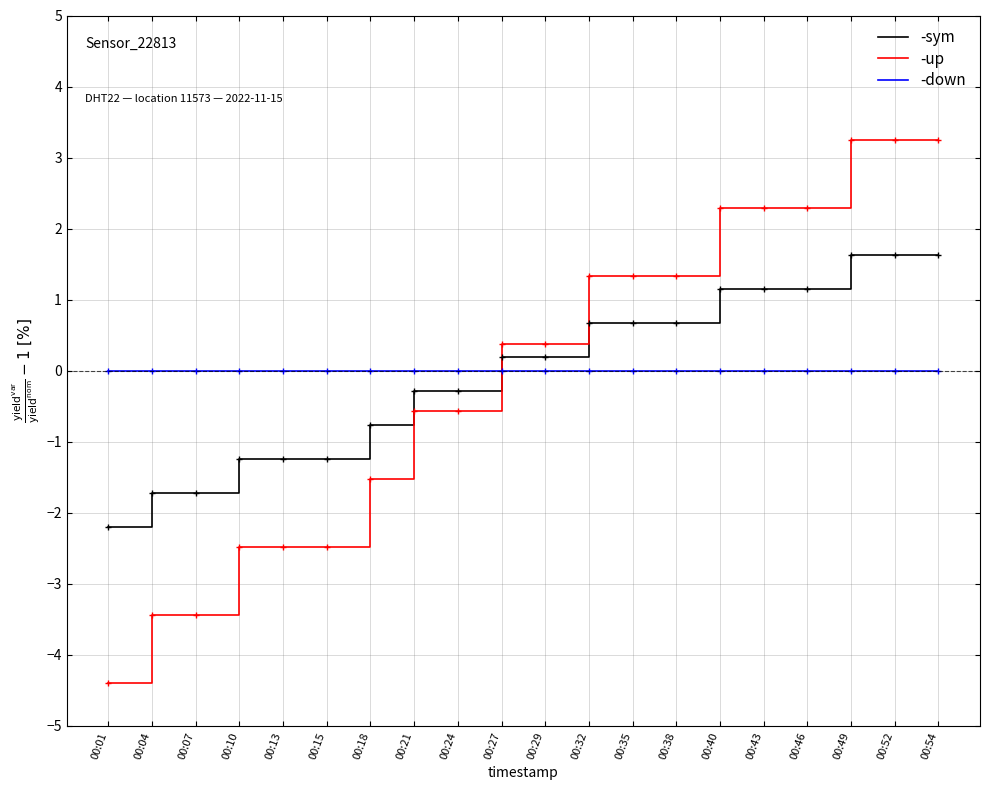

At which label does -up first exceed 0?

00:27